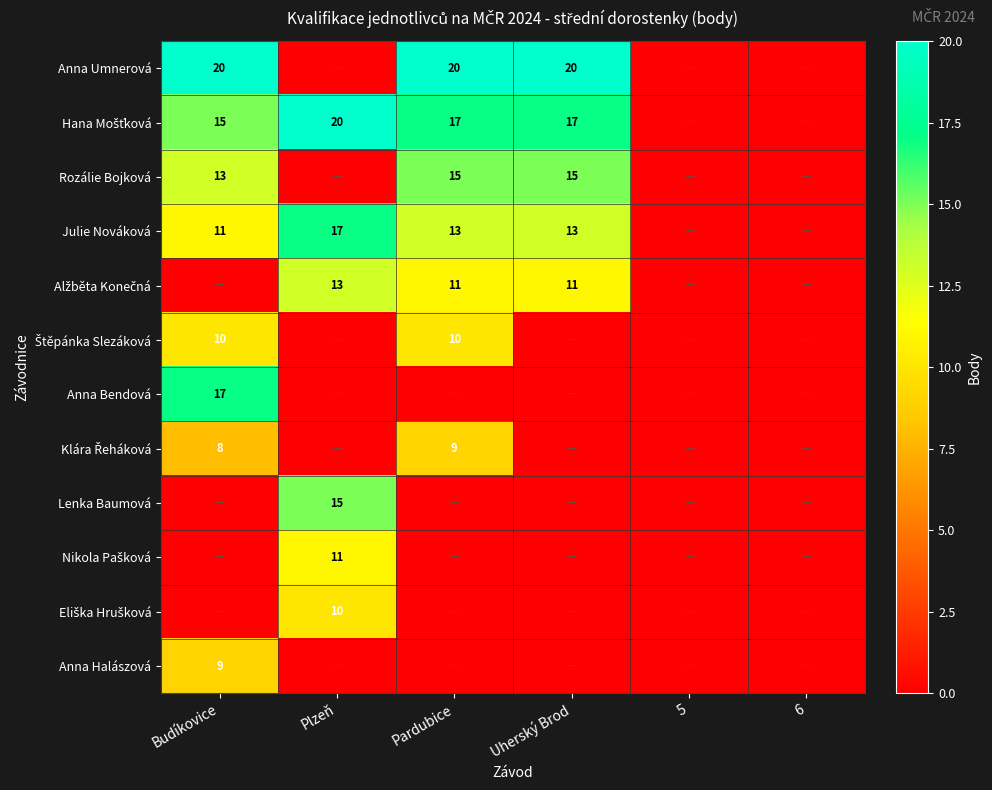

Is it true that Julie Nováková equals 13 at Uherský Brod?

True